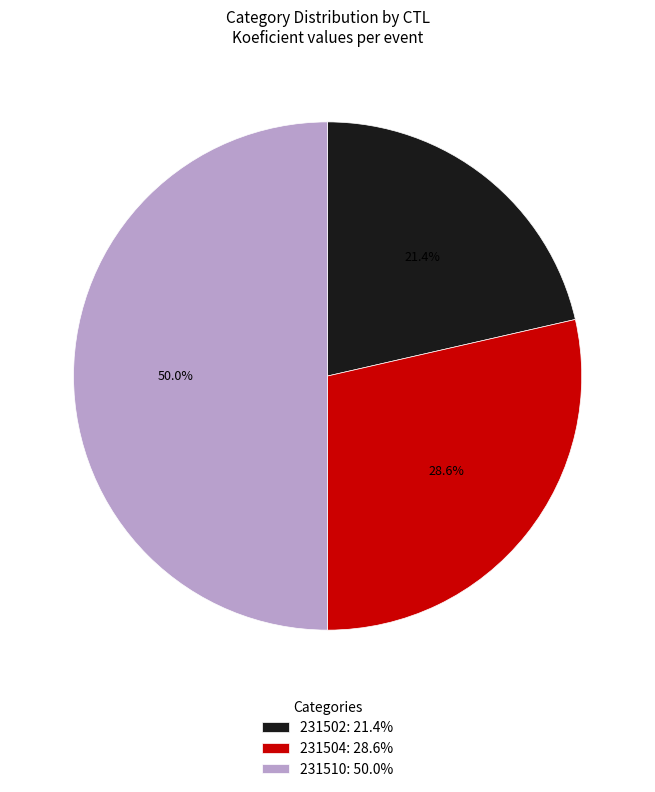

Is 231504: 28.6% the majority of the pie?

No